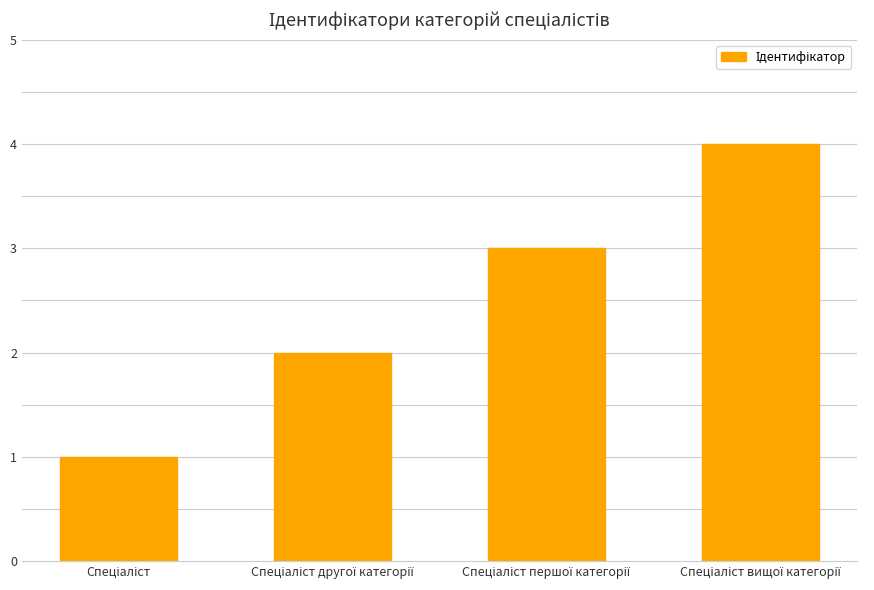

What is the maximum value shown in the chart?

4